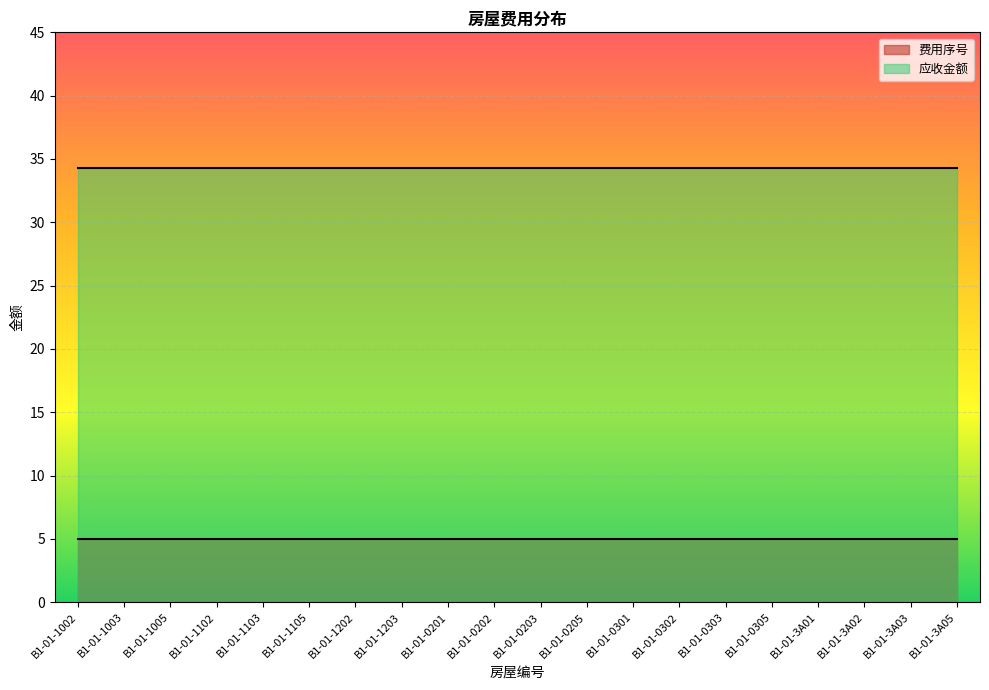

What is the average value of the 费用序号 series?

5.0